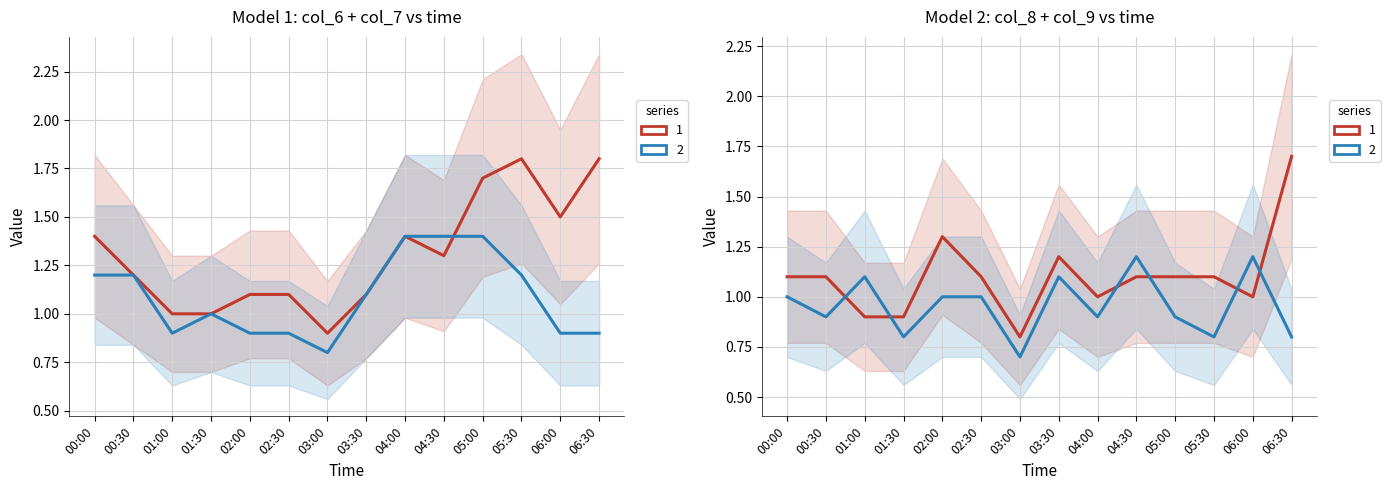

The value of col_7 at 04:00 is 0.3. True or false?

False